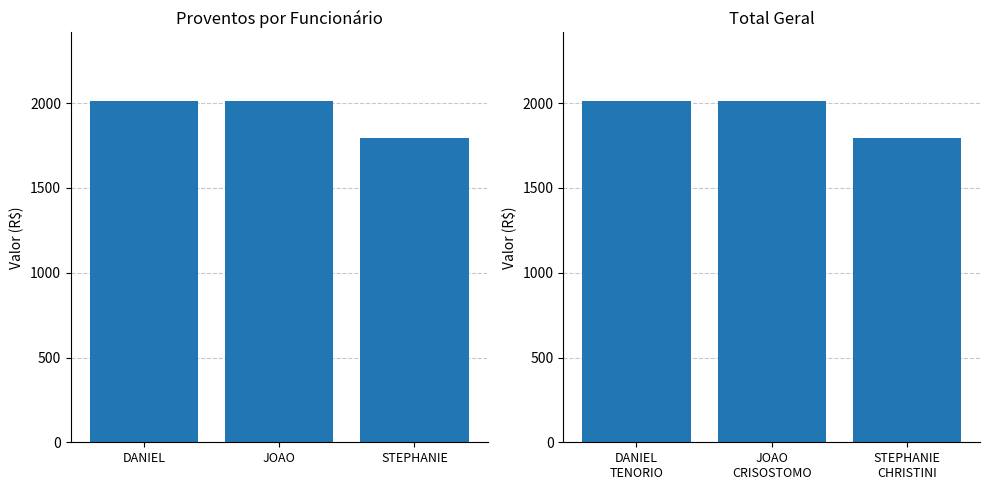

What is the sum of all values?

5821.9